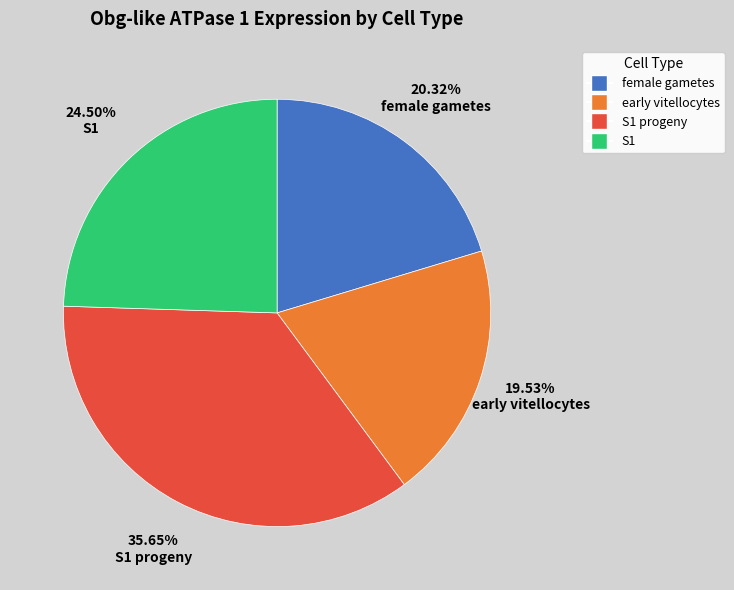

The S1 progeny slice represents 41% of the pie. True or false?

False